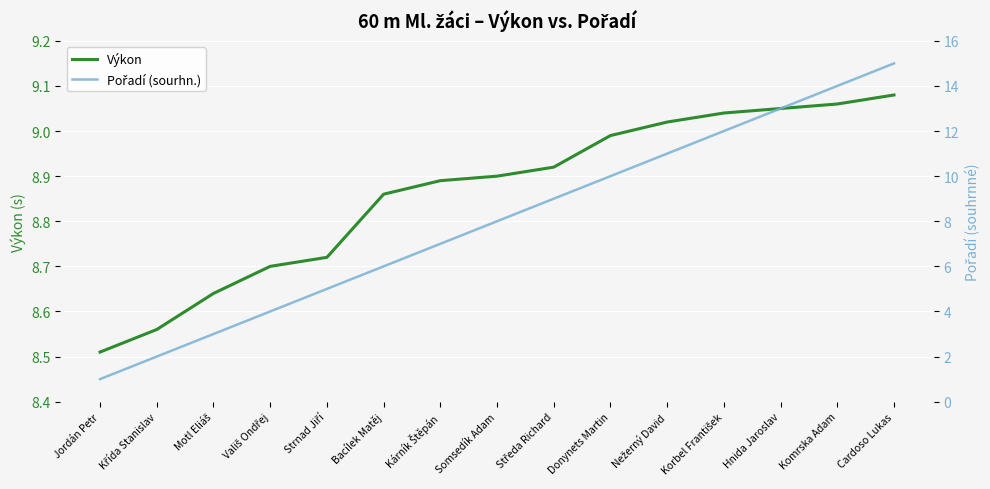

Between Motl Eliáš and Vališ Ondřej, which is larger?

Vališ Ondřej